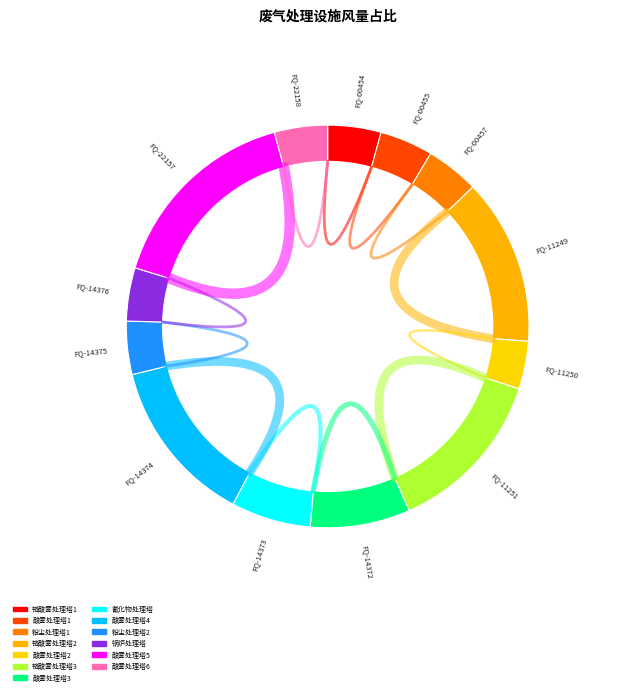

What is the smallest slice in the pie chart?

FQ-11250